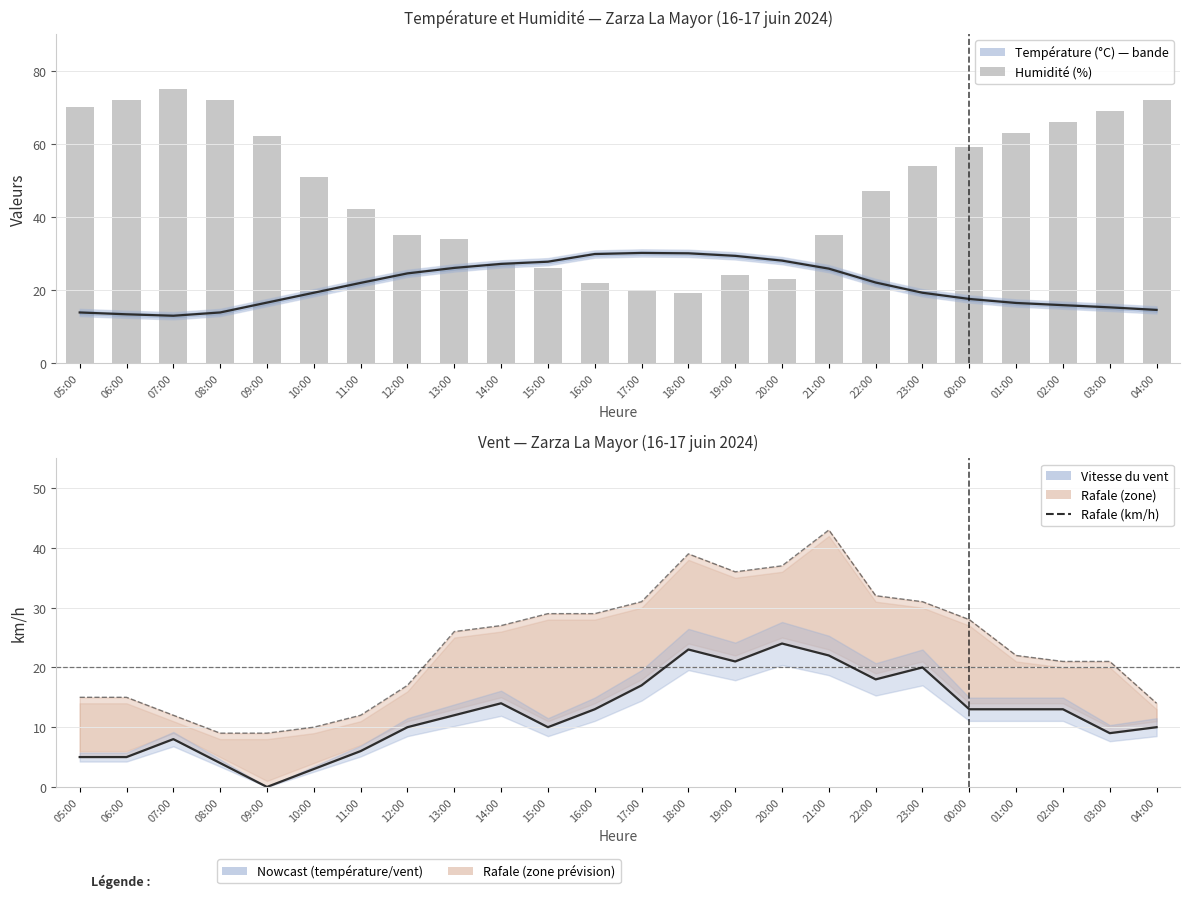

Reading left to right, list all the values displayed in this chart.

Température (°C): 13.8	13.3	12.9	13.8	16.5	19.2	21.9	24.5	26.0	27.1	27.7	29.8	30.1	30.0	29.3	28.0	25.8	22.0	19.2	17.5	16.4	15.8	15.2	14.5
Humidité (%): 70.0	72.0	75.0	72.0	62.0	51.0	42.0	35.0	34.0	27.0	26.0	22.0	20.0	19.0	24.0	23.0	35.0	47.0	54.0	59.0	63.0	66.0	69.0	72.0
Vitesse du vent (km/h): 5.0	5.0	8.0	4.0	0.0	3.0	6.0	10.0	12.0	14.0	10.0	13.0	17.0	23.0	21.0	24.0	22.0	18.0	20.0	13.0	13.0	13.0	9.0	10.0
Rafale (km/h): 15.0	15.0	12.0	9.0	9.0	10.0	12.0	17.0	26.0	27.0	29.0	29.0	31.0	39.0	36.0	37.0	43.0	32.0	31.0	28.0	22.0	21.0	21.0	14.0